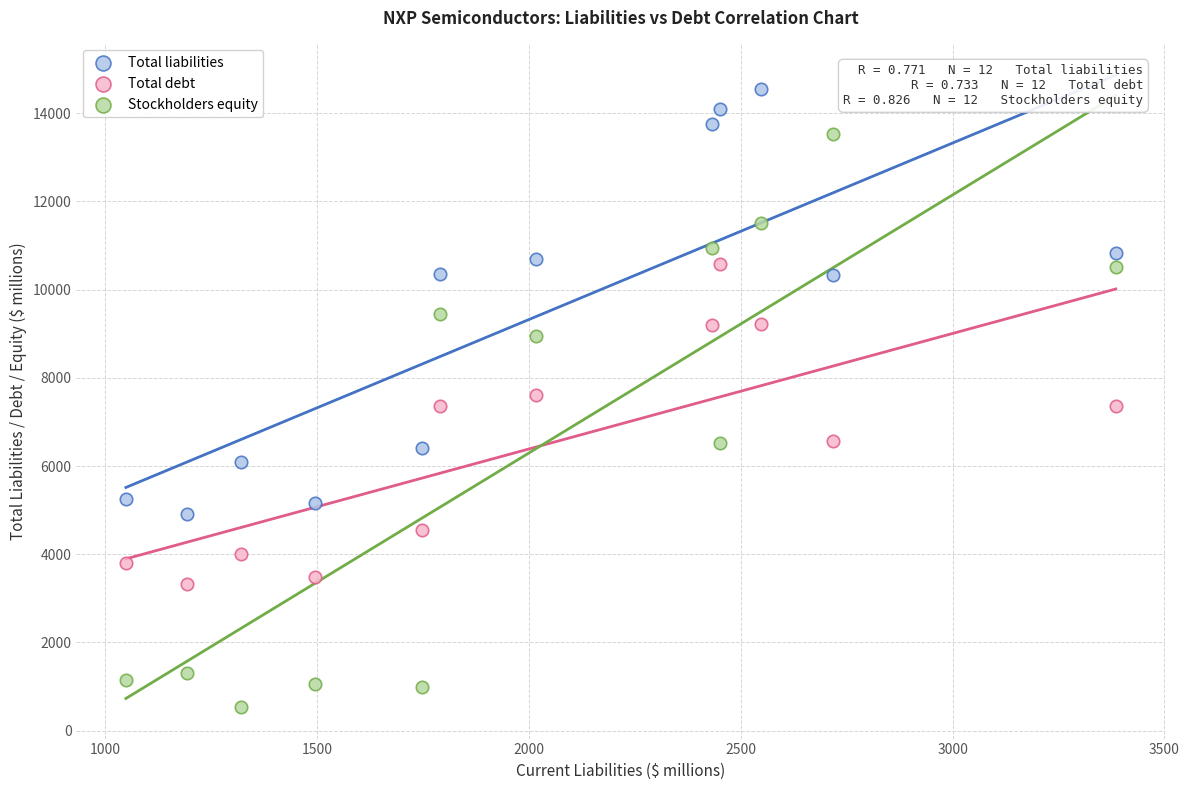

In the Total liabilities series, what Y value is closest to 9727?

10333